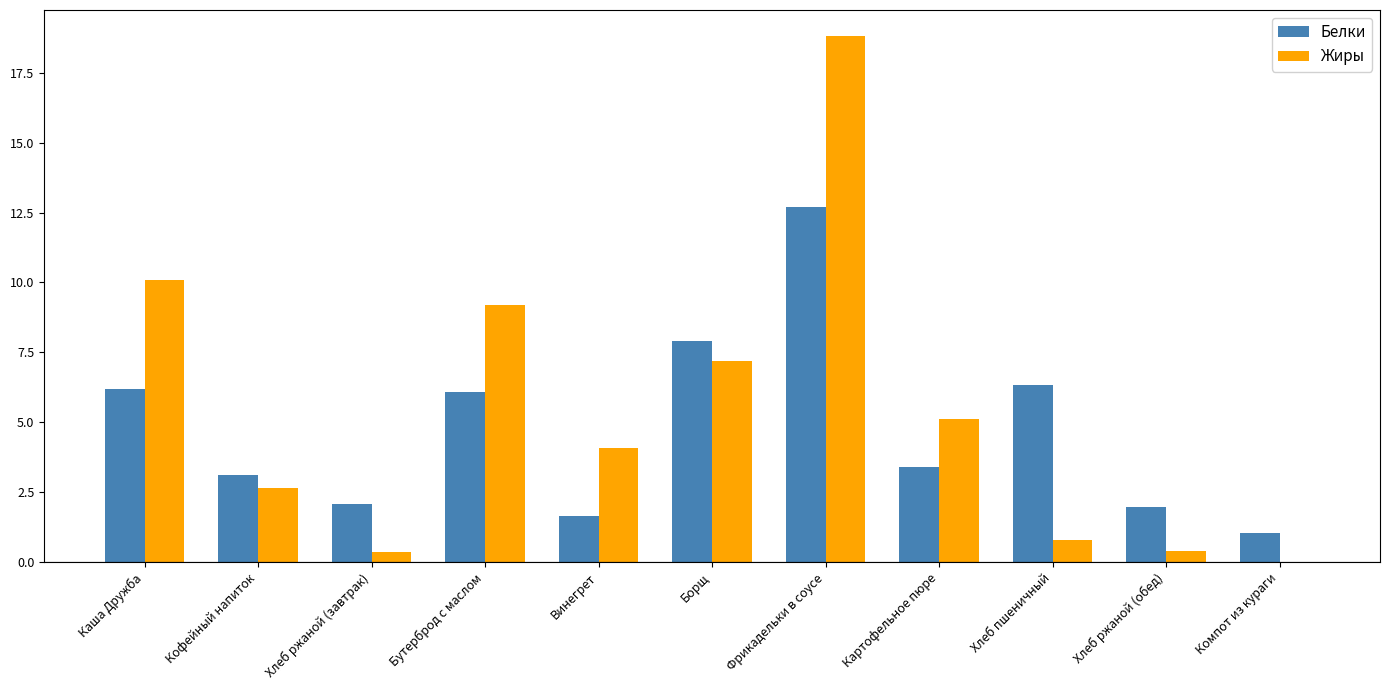

At which label does Жиры reach its peak?

Фрикадельки в соусе